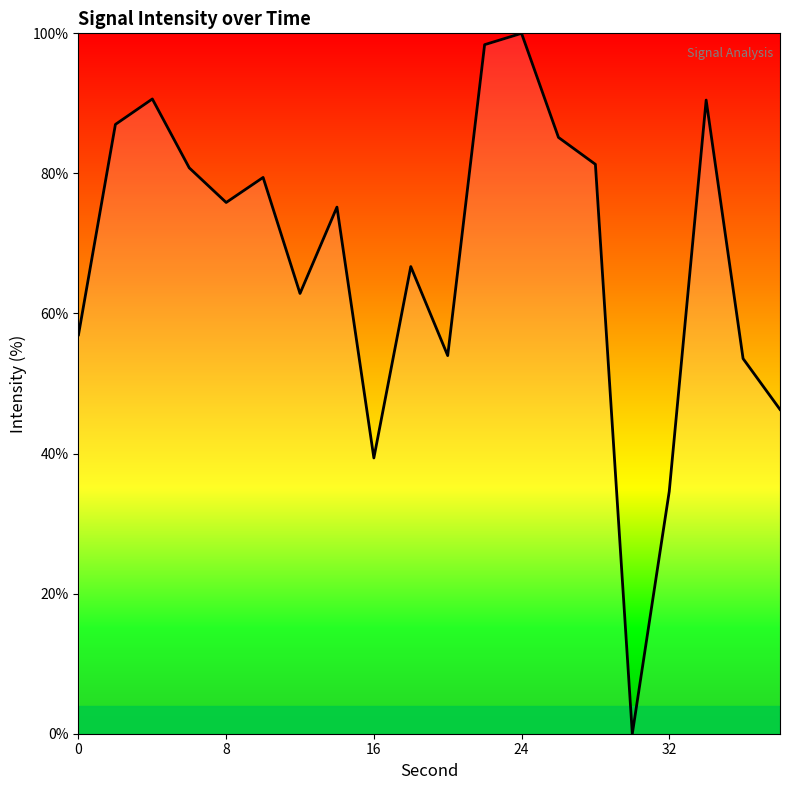

True or false: there are more than 2 points higher than both neighbors.

True